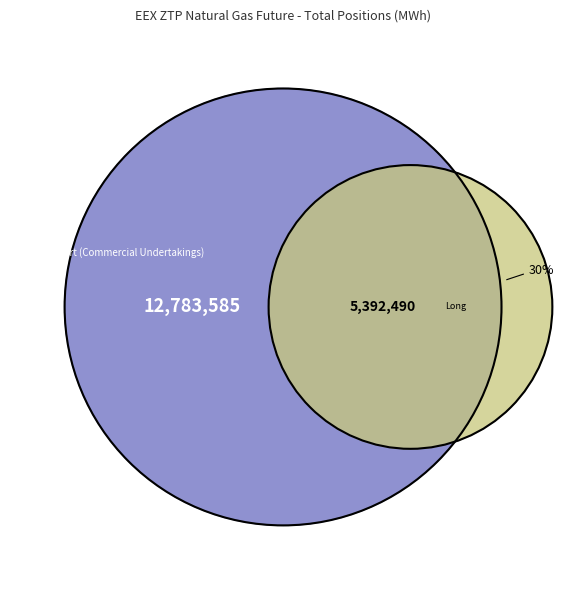

What portion of the pie excludes Short (Commercial Undertakings)?

29.7%